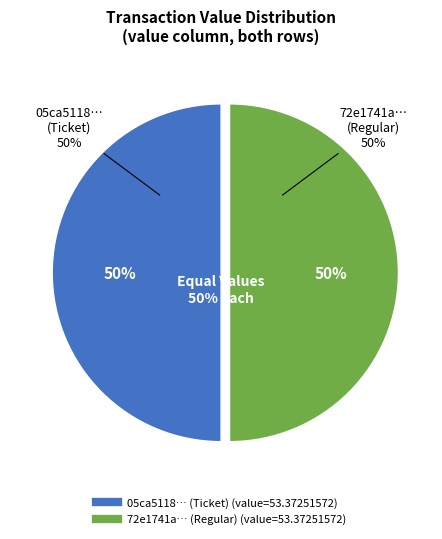

How many segments does this pie chart have?

2